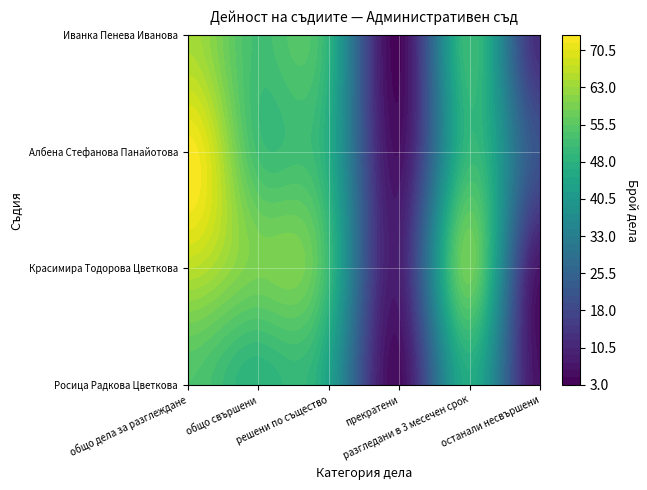

The value of Росица Радкова Цветкова at решени по същество is 12. True or false?

False